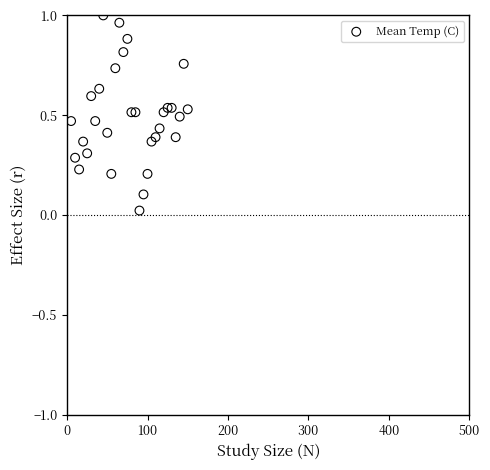

What is the range of X values (max minus min)?

145.0